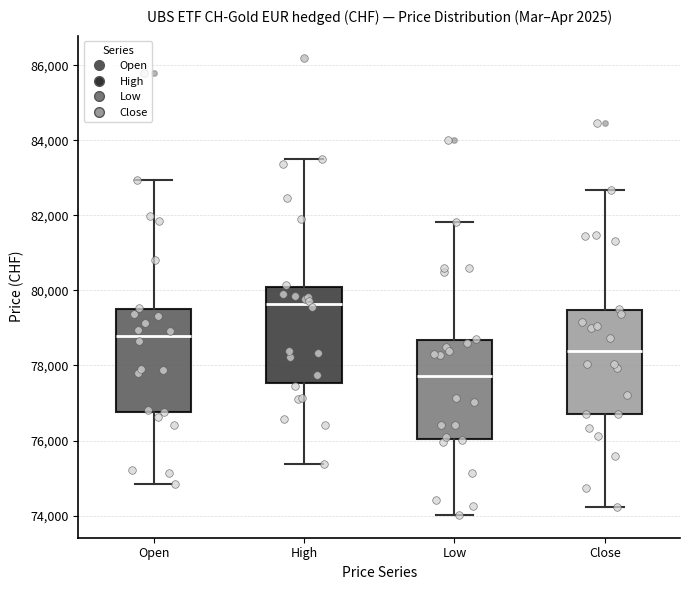

Reading left to right, read every box against the y-axis: the position of its median line, the range the box covers, and the ends of its whiskers. The values are not printed on the chart, so give them approximately, as read against the axis.

Open: median 78800, box 76800 to 79400, whiskers 74800 to 83000
High: median 79600, box 77600 to 80000, whiskers 75400 to 83600
Low: median 77800, box 76000 to 78600, whiskers 74000 to 81800
Close: median 78400, box 76800 to 79400, whiskers 74200 to 82600